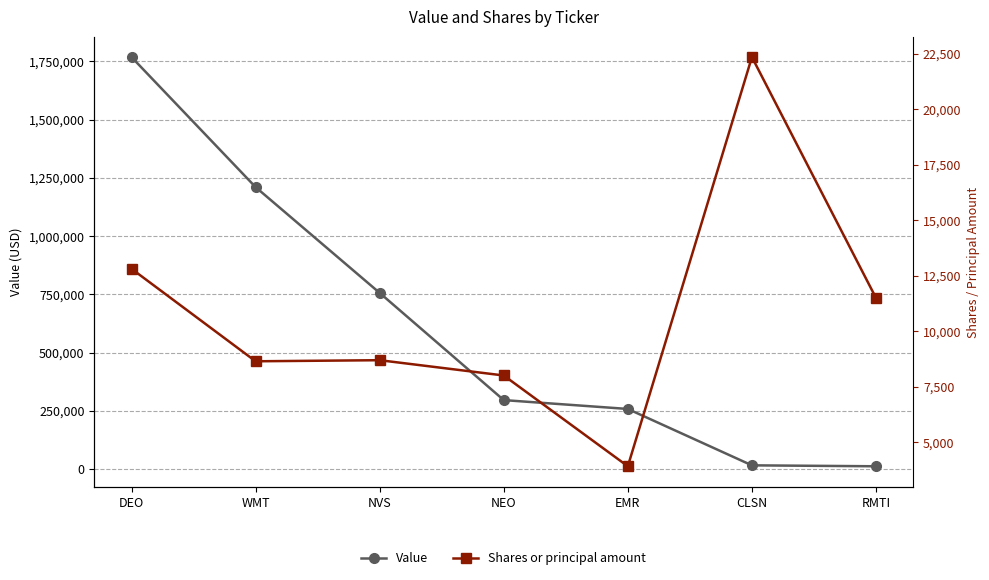

At which category does Shares or principal amount reach its first local peak?

NVS